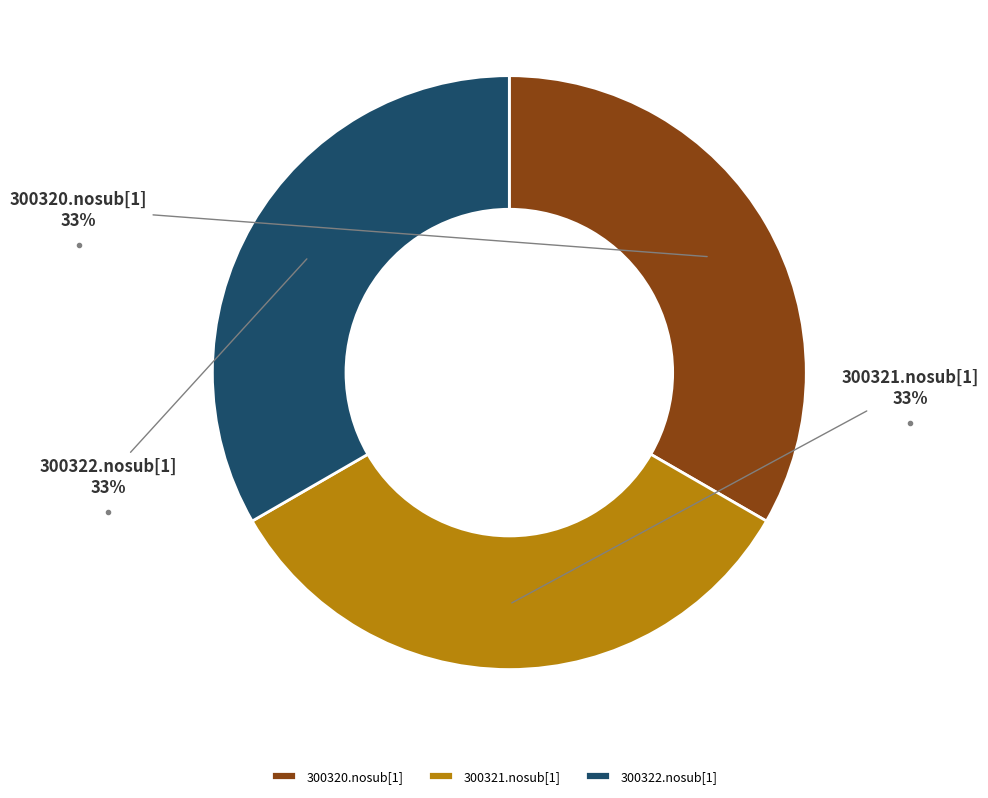

Does any single category account for the majority?

No